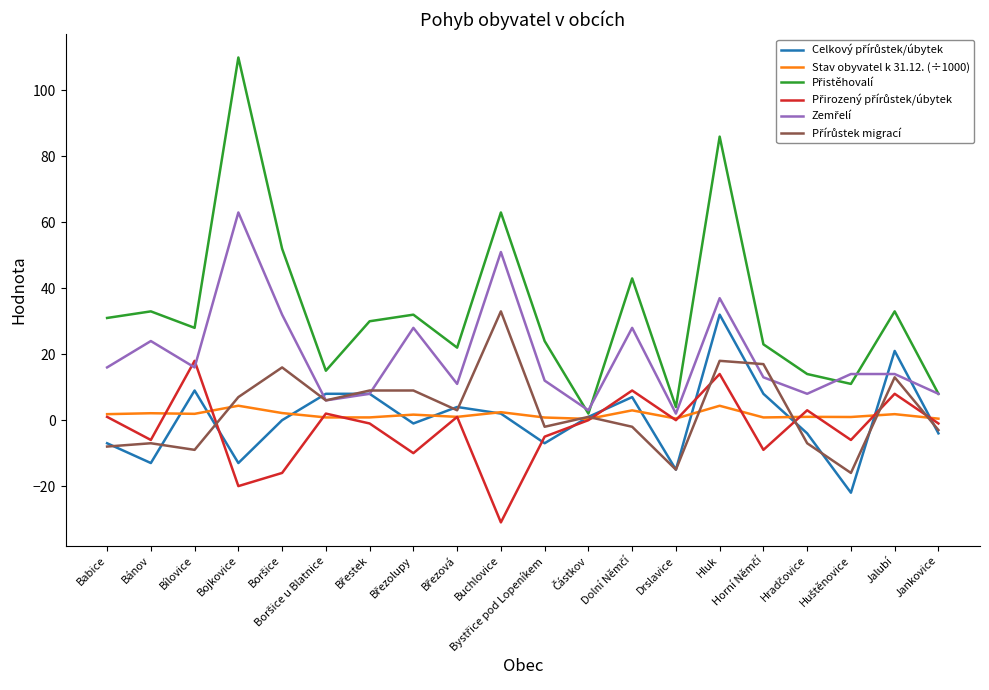

What is the greatest value displayed?

110.0